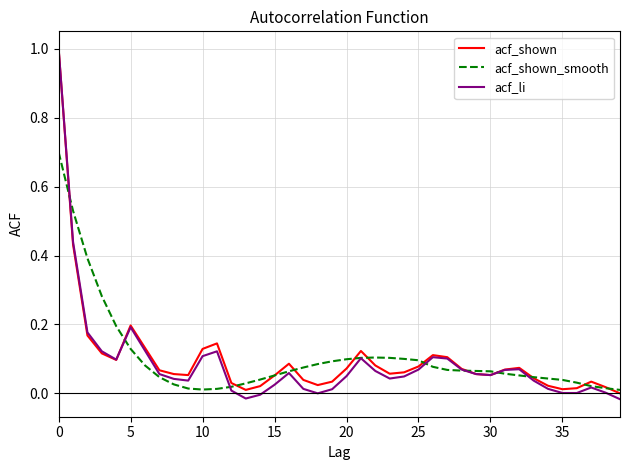

What is the maximum value shown in the chart?

1.0